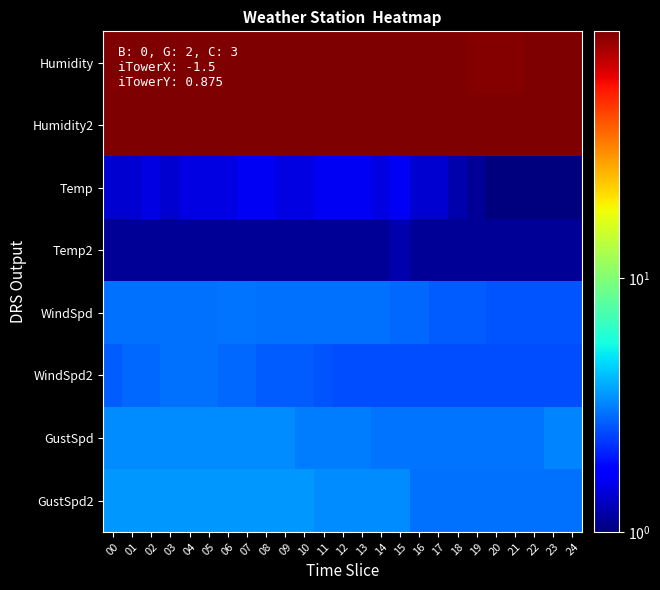

Rank the series at 07 from highest to lowest value.

Humidity, Humidity2, GustSpd2, GustSpd, WindSpd, WindSpd2, Temp, Temp2